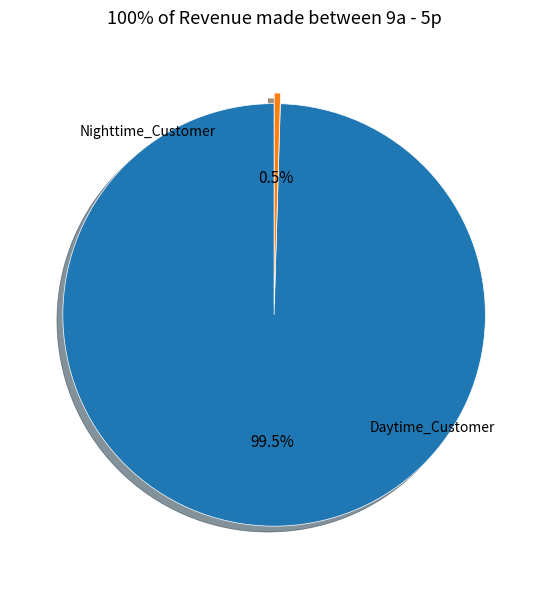

Count the number of slices in the pie.

2